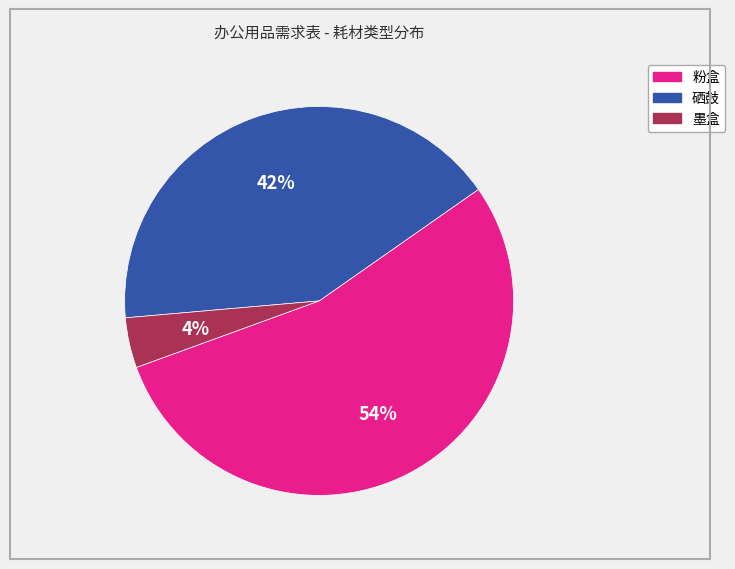

Combined, do 粉盒 and 硒鼓 account for over 50%?

Yes